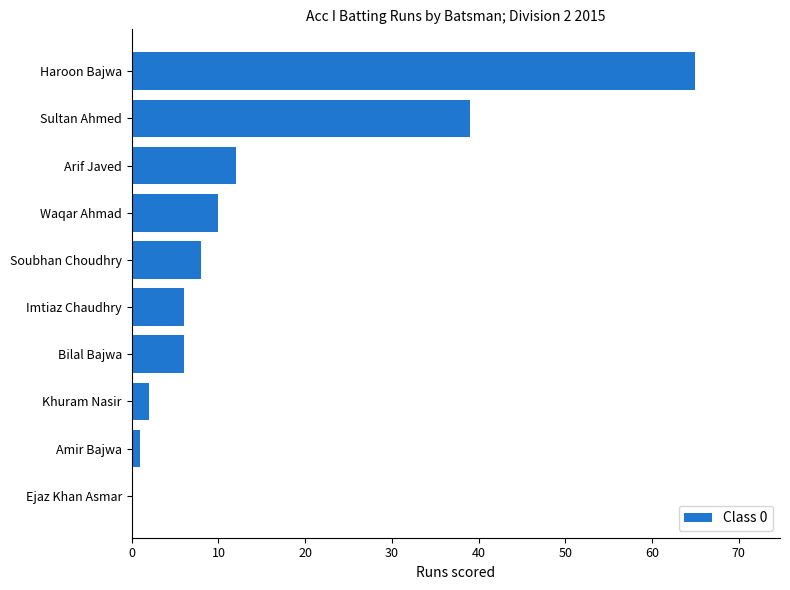

At which label is the value closest to 32?

Sultan Ahmed